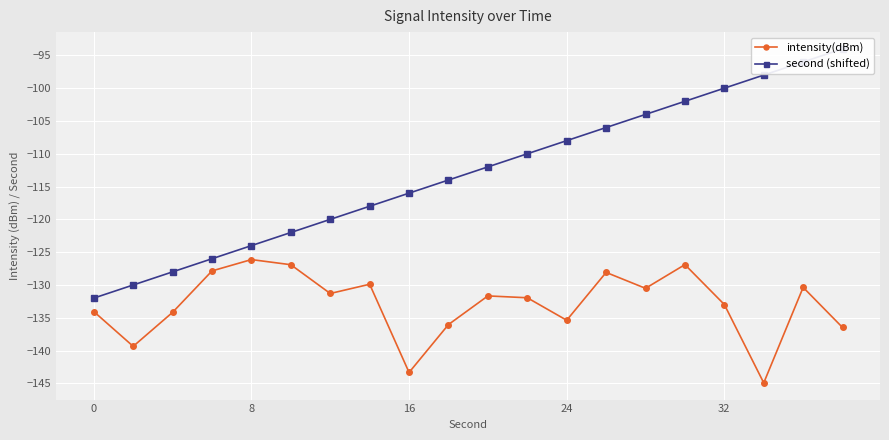

True or false: intensity(dBm) has a value of -74.4 at 0.

False